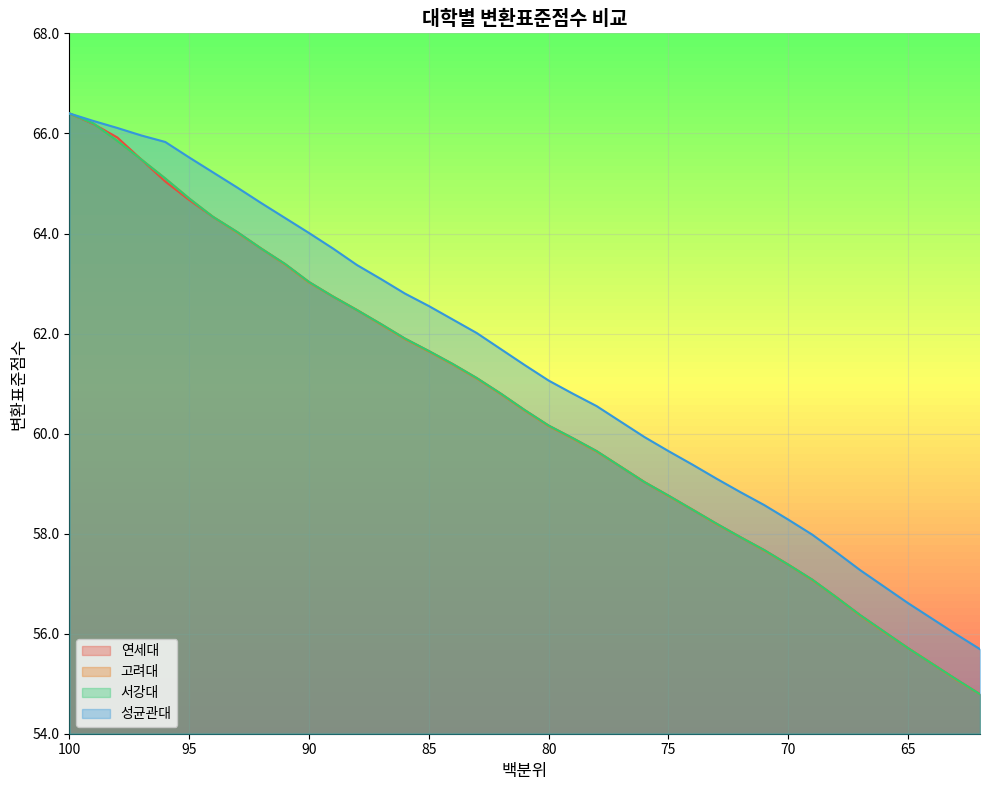

What is the sum of all 서강대 values?

2360.7